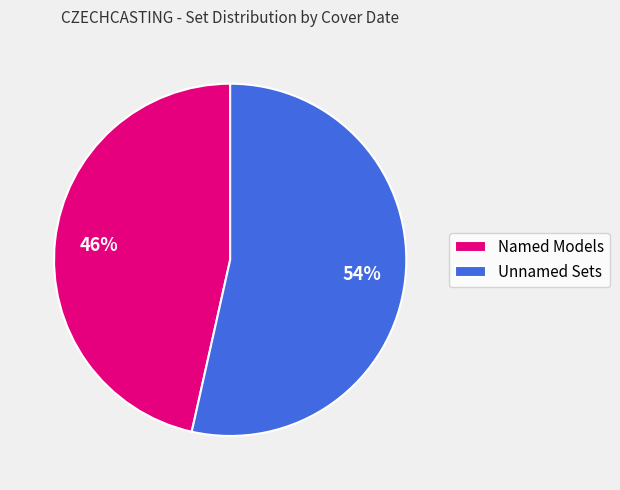

Which category has the smallest portion of the pie?

Named Models